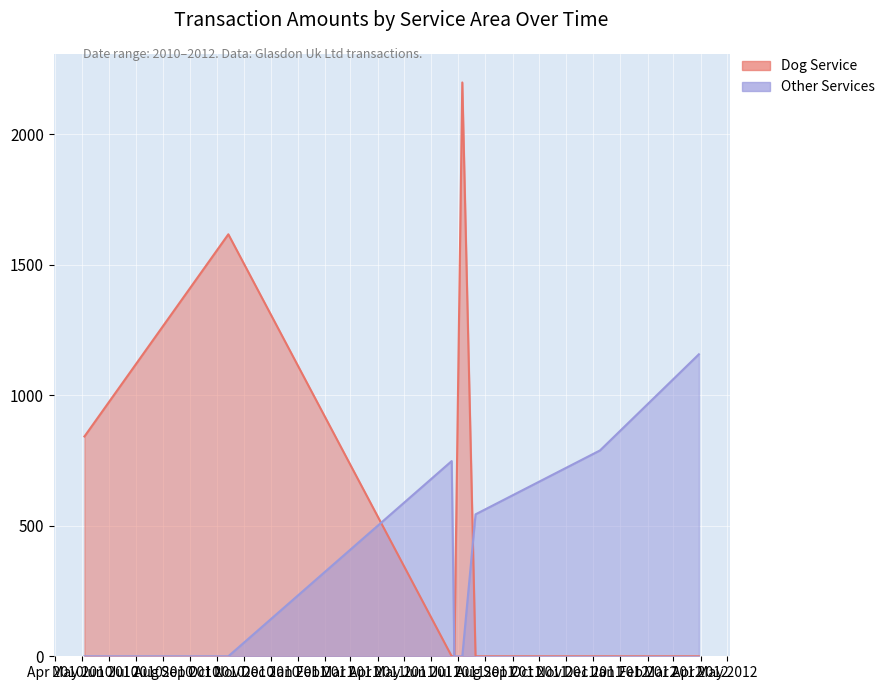

What is the value of the 5th point from the left?

2199.0